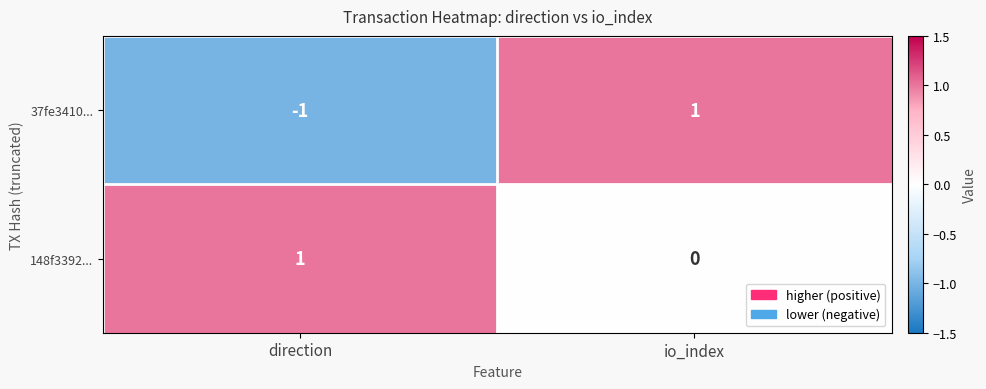

Which series has the largest range (max minus min)?

37fe3410...